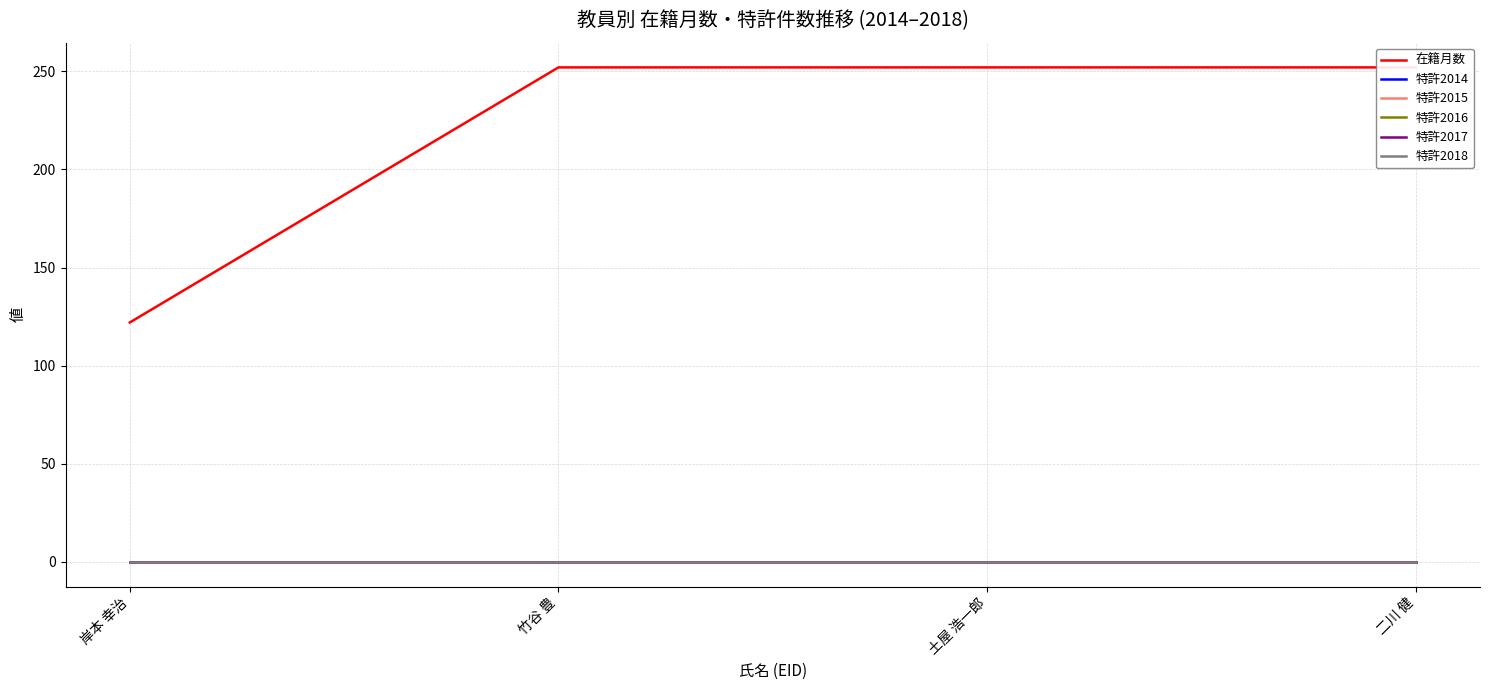

What is the label of the 4th point from the right?

岸本 幸治